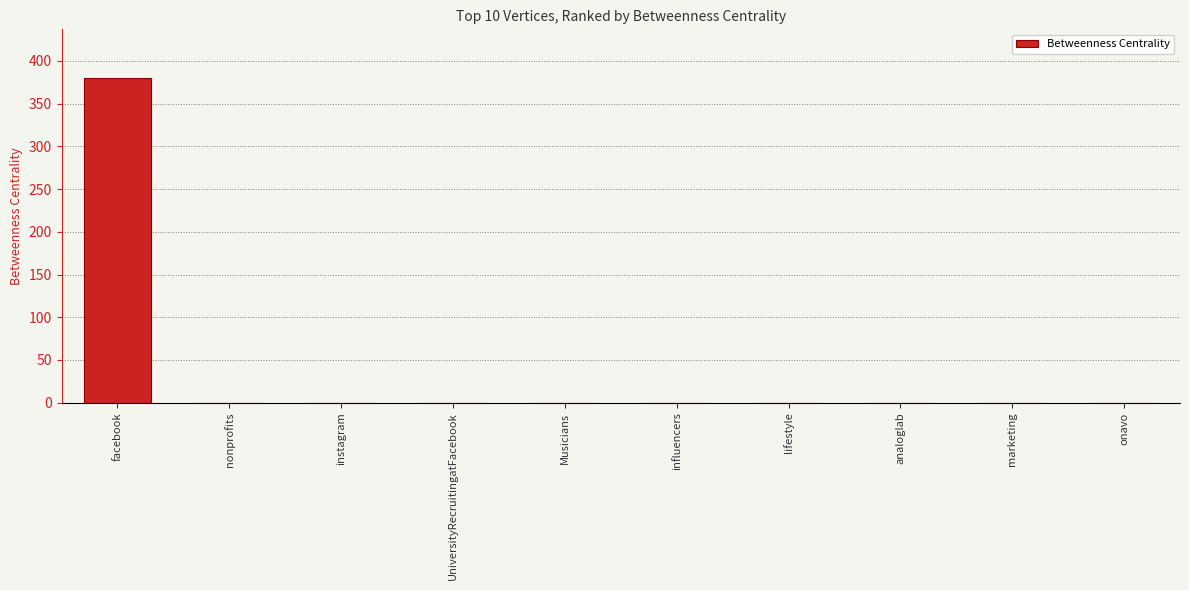

Reading left to right, list all the values displayed in this chart.

380	0	0	0	0	0	0	0	0	0